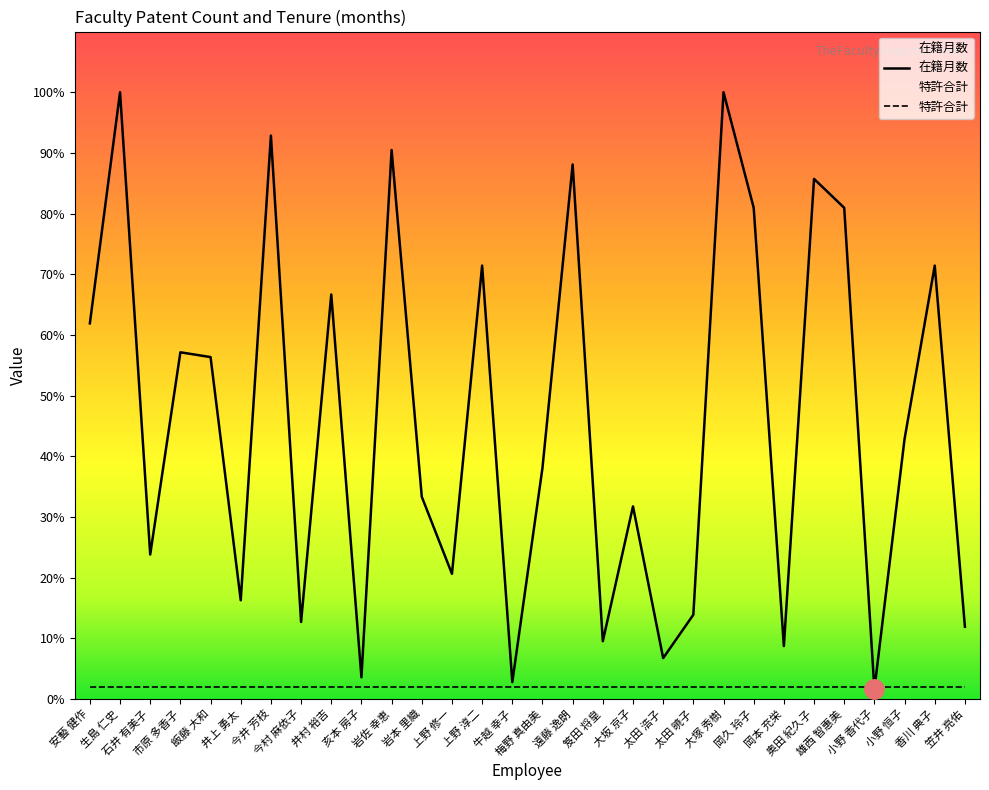

Which series ends up on top after the final intersection of 在籍月数 and 特許合計?

在籍月数